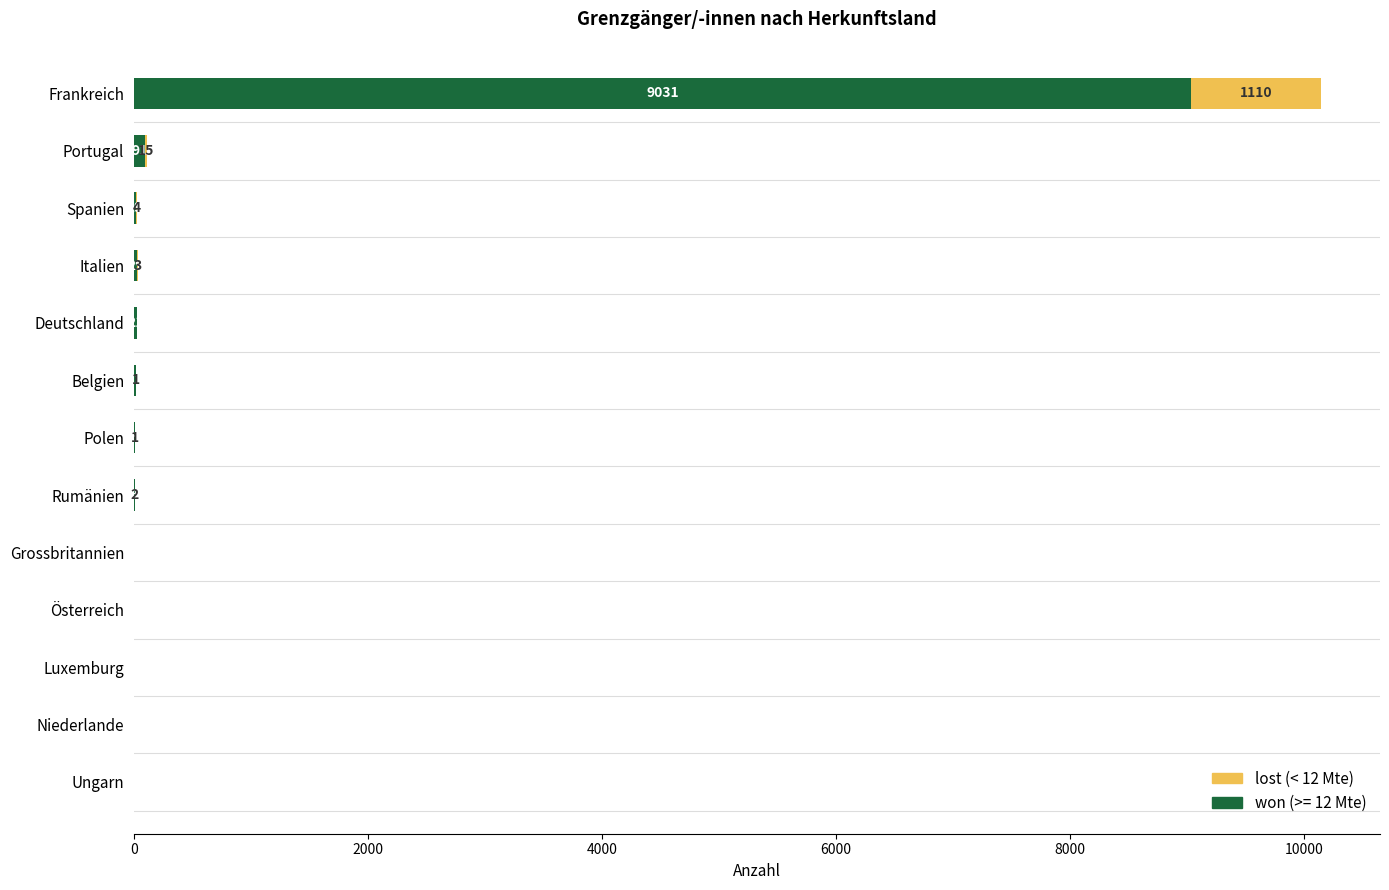

At which category is the sum across all series the highest?

Frankreich